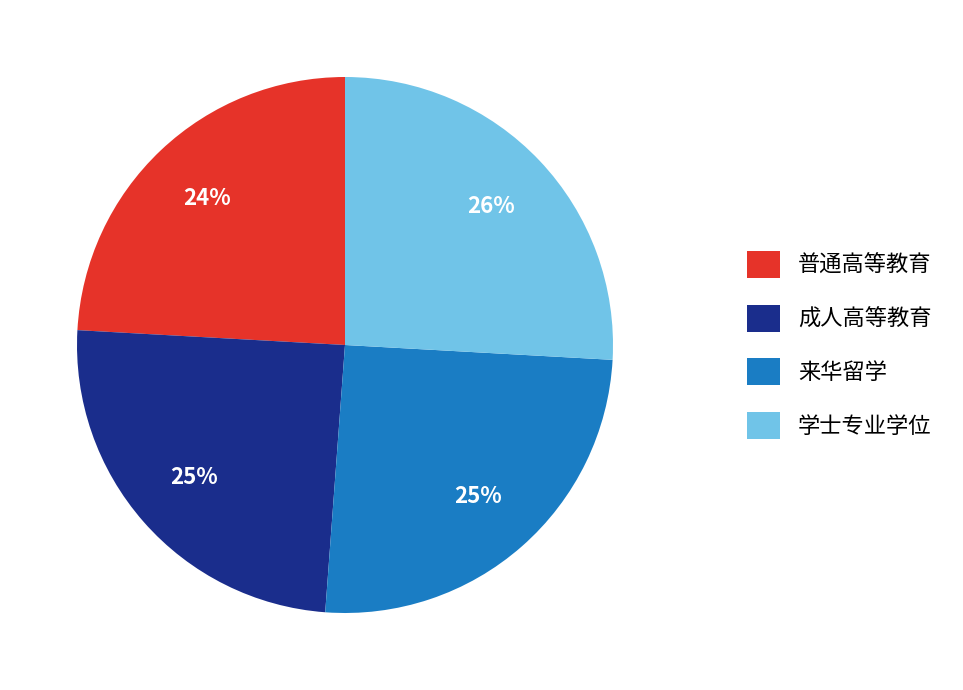

Is 成人高等教育 the majority of the pie?

No